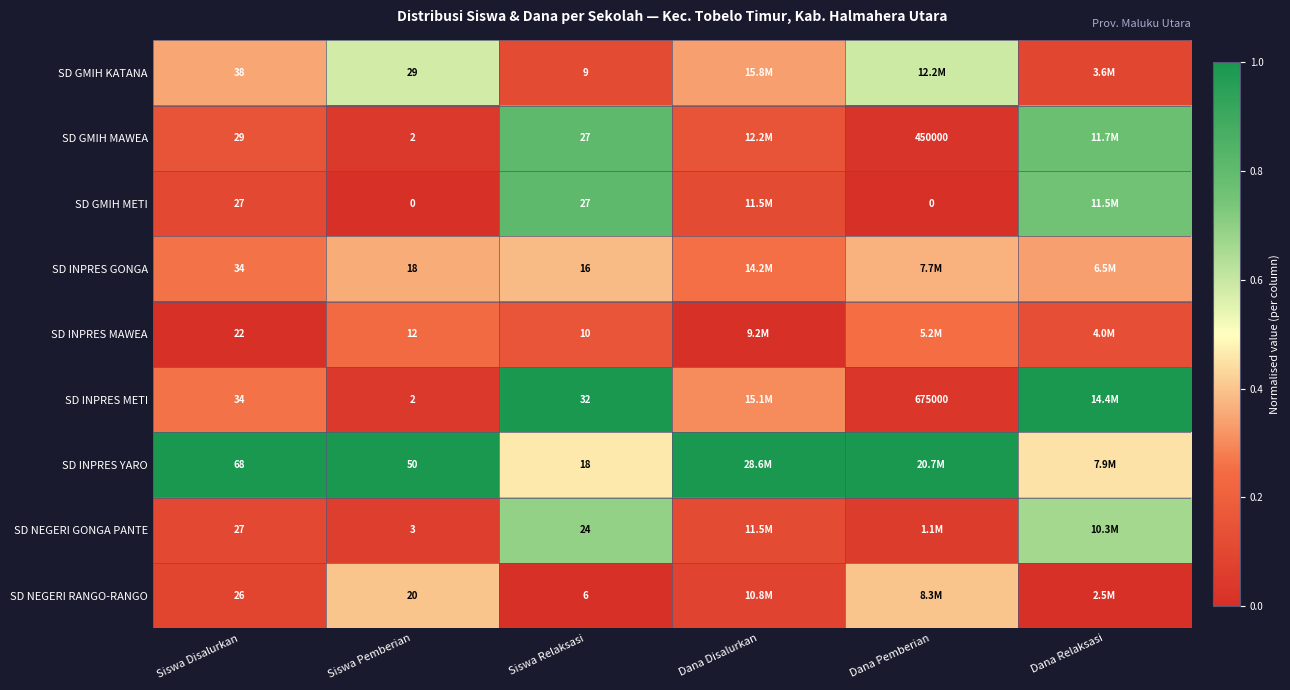

Count the number of categories in the chart.

6